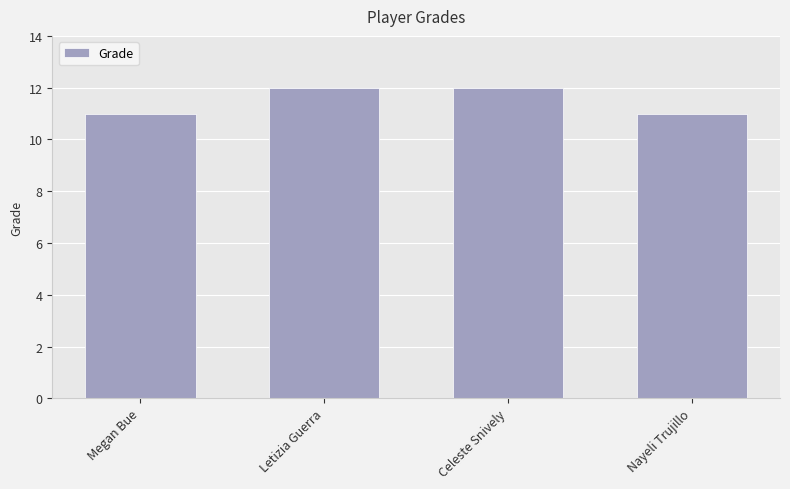

What is the maximum value shown in the chart?

12